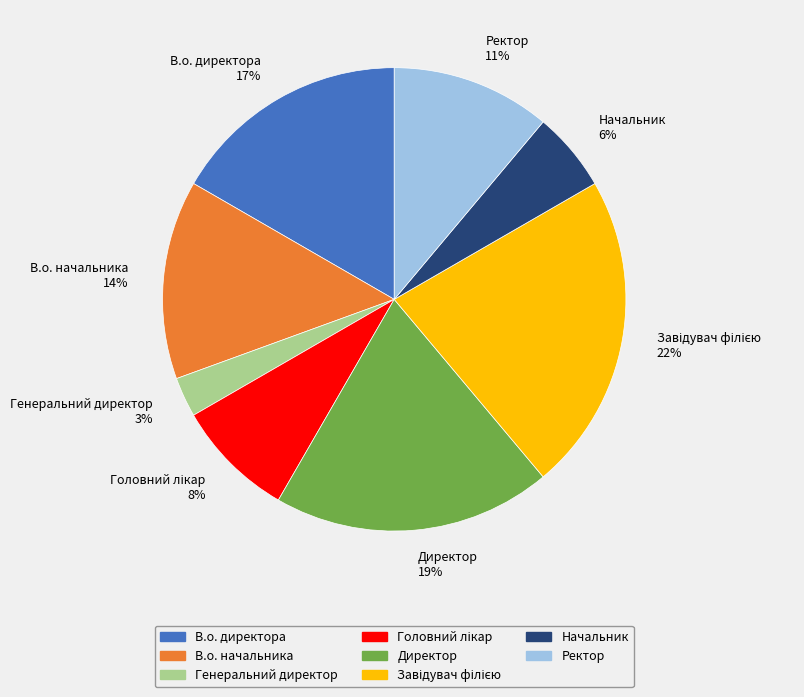

Which category has the smallest portion of the pie?

Генеральний директор